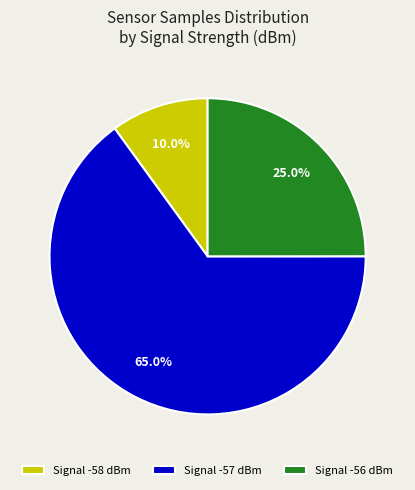

How many slices are in this pie chart?

3